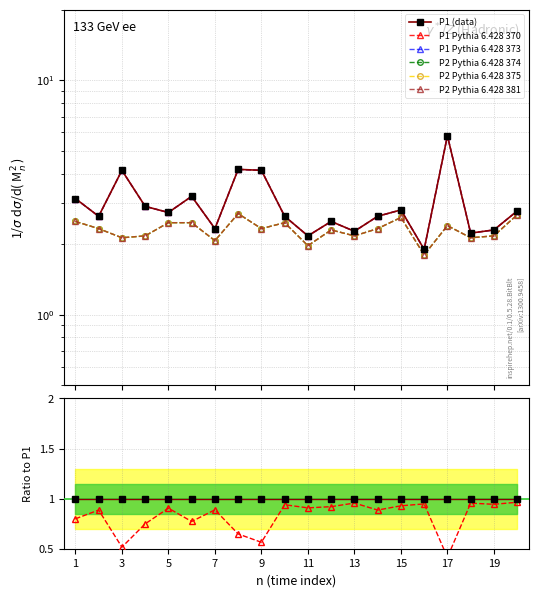

Which series has the largest total across all categories?

P1